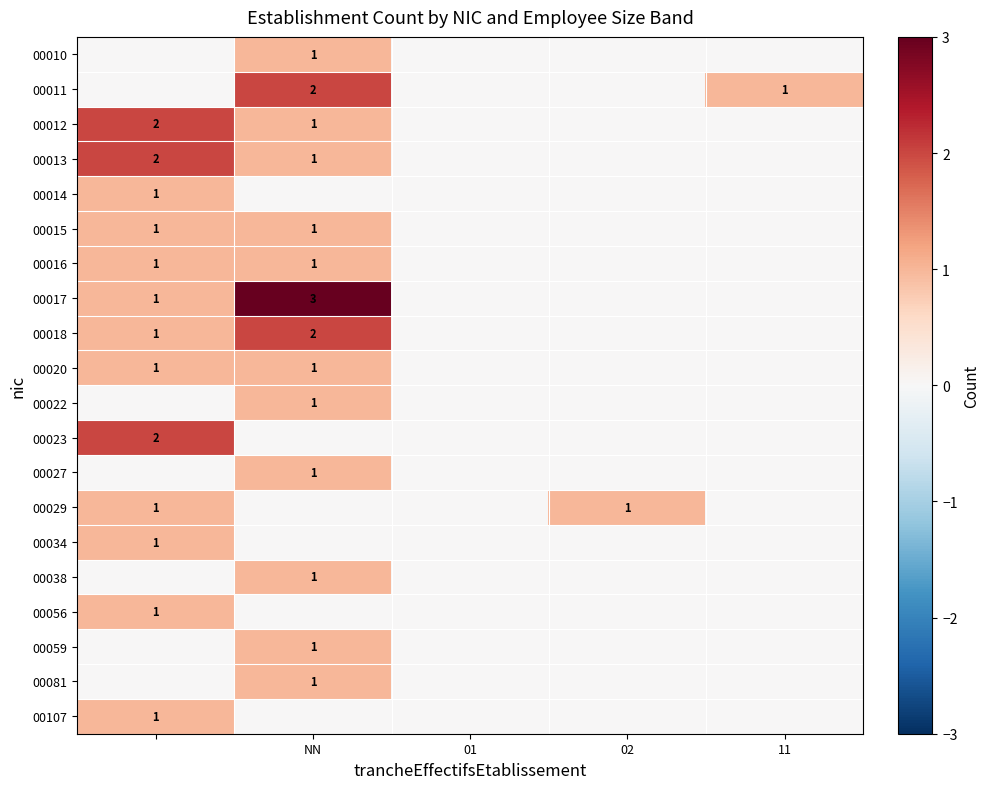

True or false: 00081 has a value of 1 at NN.

True